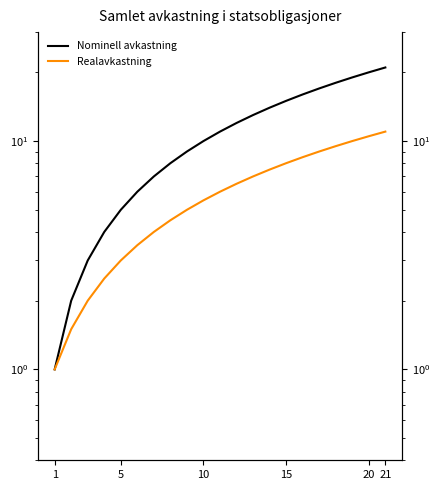

Rank the series by their average value, from lowest to highest.

Realavkastning, Nominell avkastning